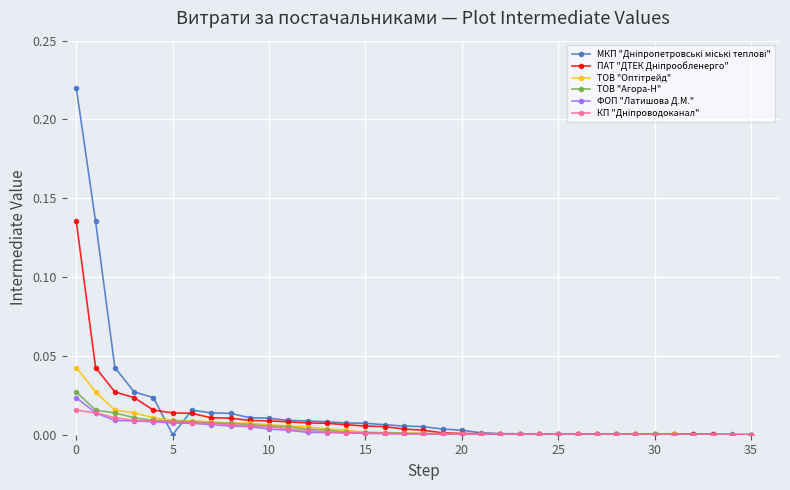

How many distinct data groups are displayed?

6